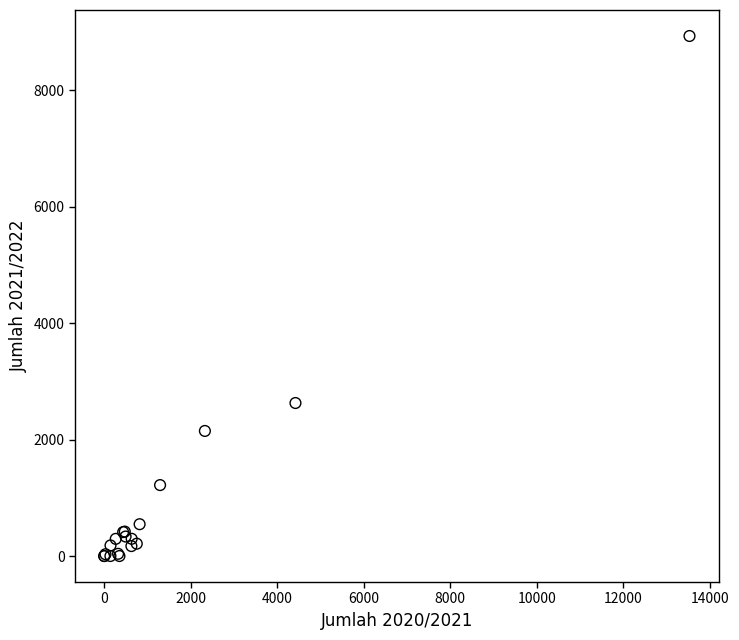

What Y value in the scatter plot is closest to 4467?

2629